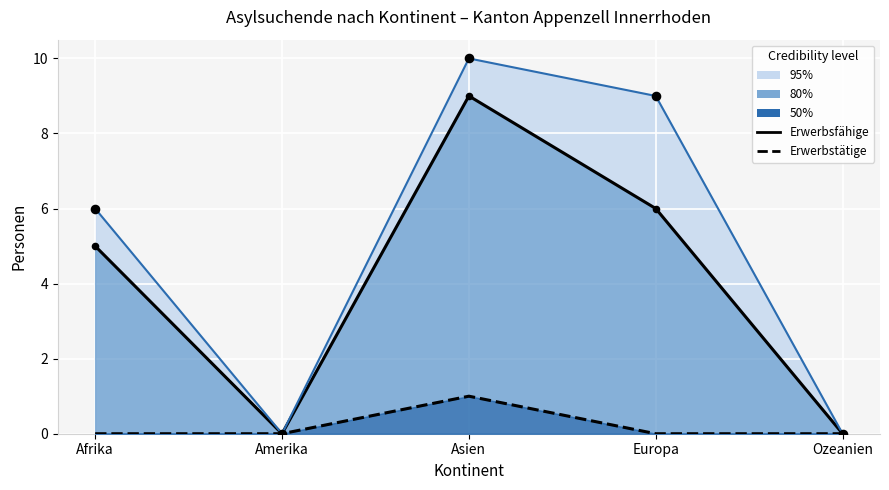

Is the value of Erwerbstätige at Afrika greater than the value of Total Asylsuchende at Asien?

No